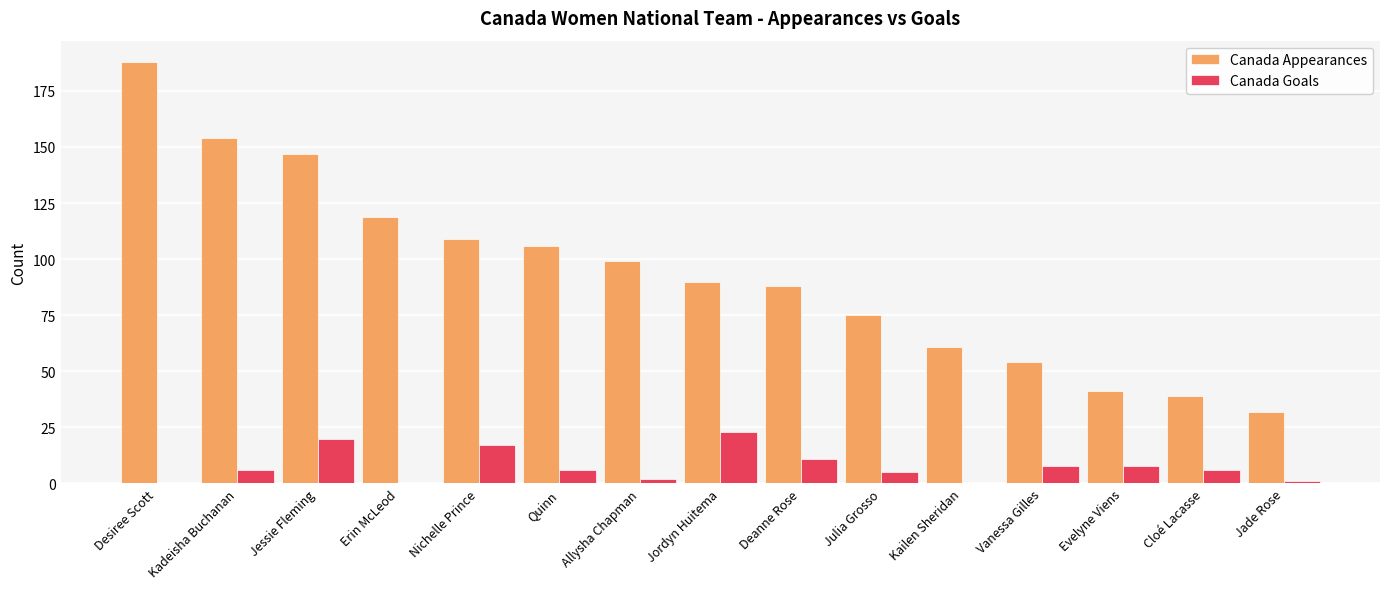

True or false: Canada Appearances has a value of 88 at Deanne Rose.

True